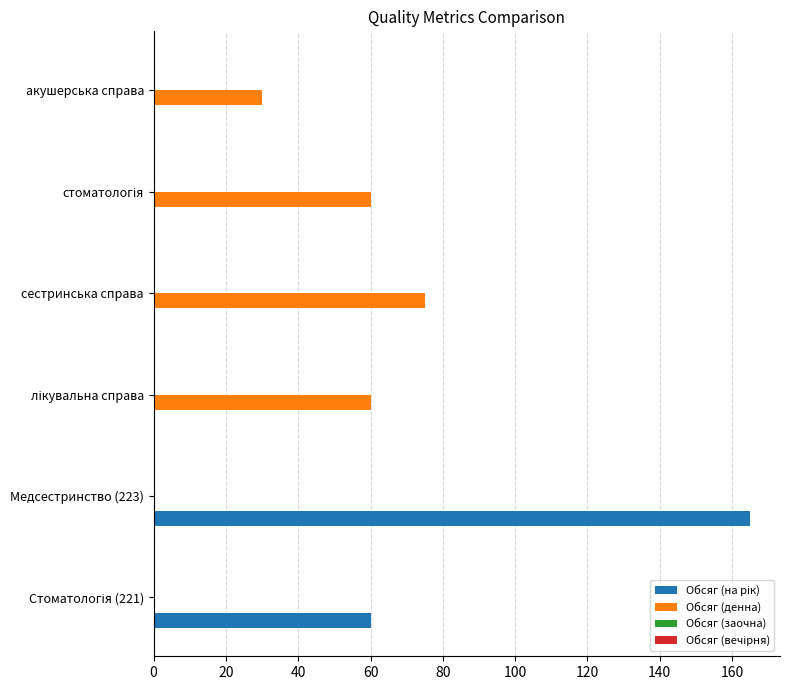

The value of Обсяг (денна) at Медсестринство (223) is 29. True or false?

False